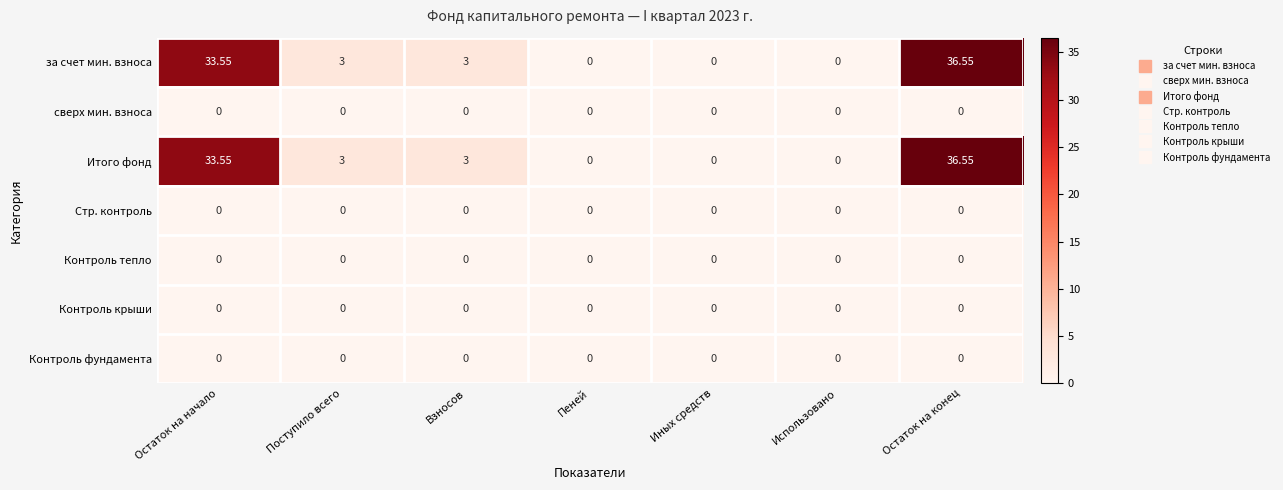

At which category is the sum across all series the highest?

Остаток на конец